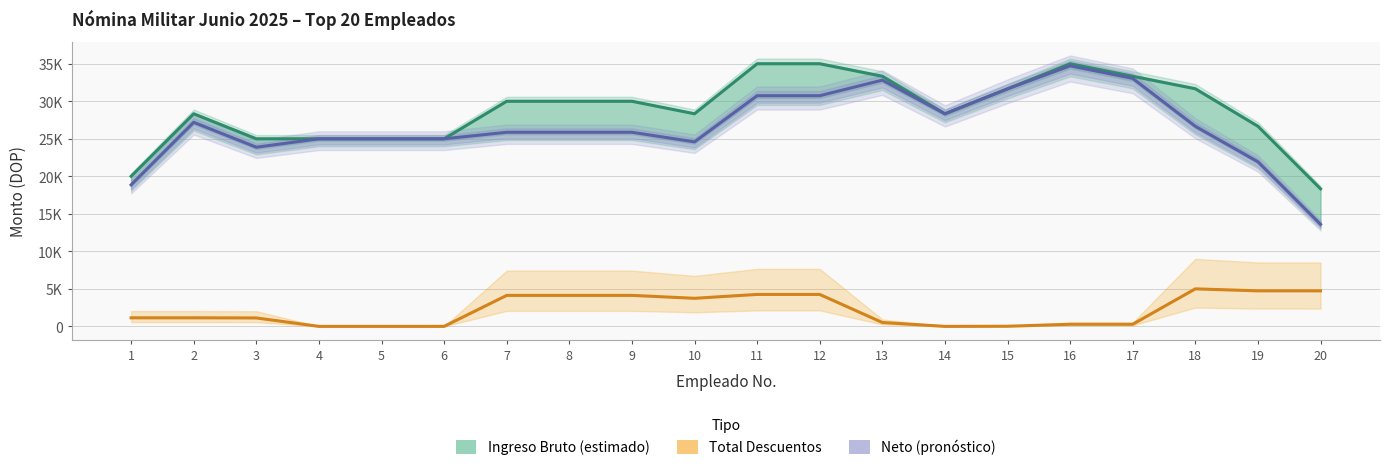

What is the value of the Neto (pronóstico) point at the 8th from the left?

25870.5